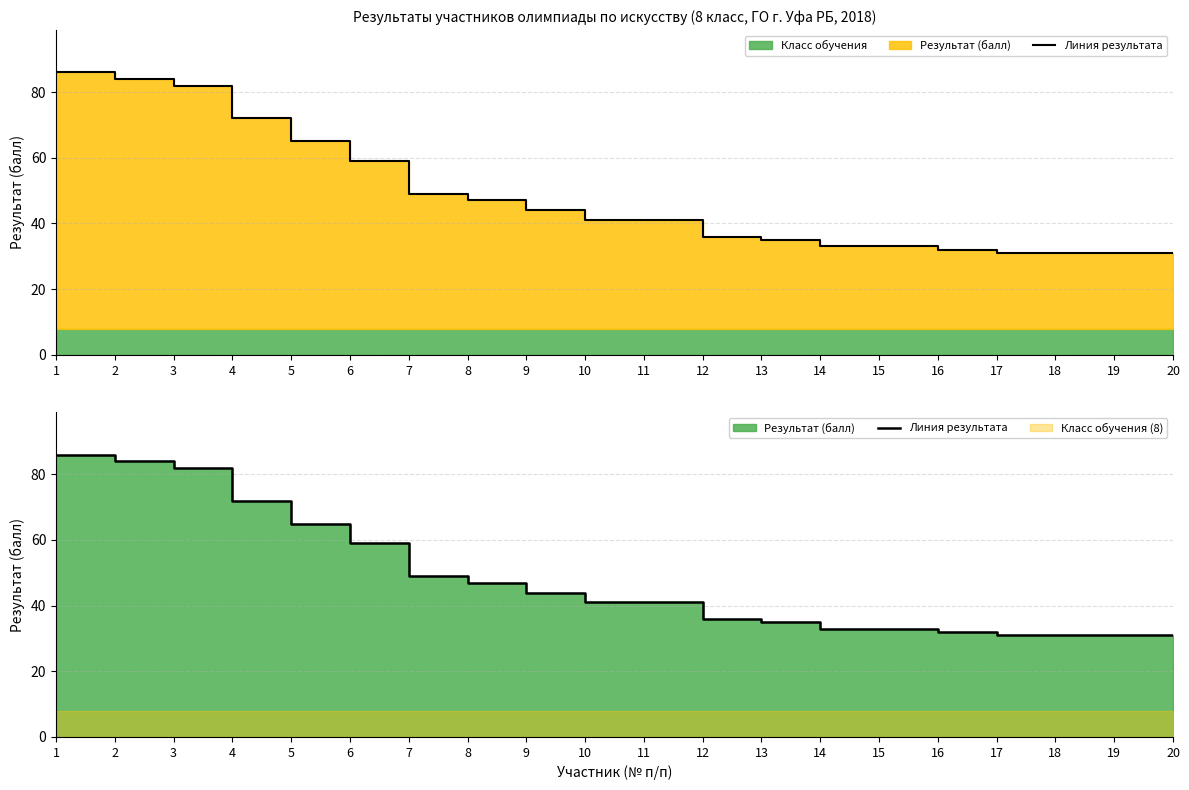

What is the average value?

48